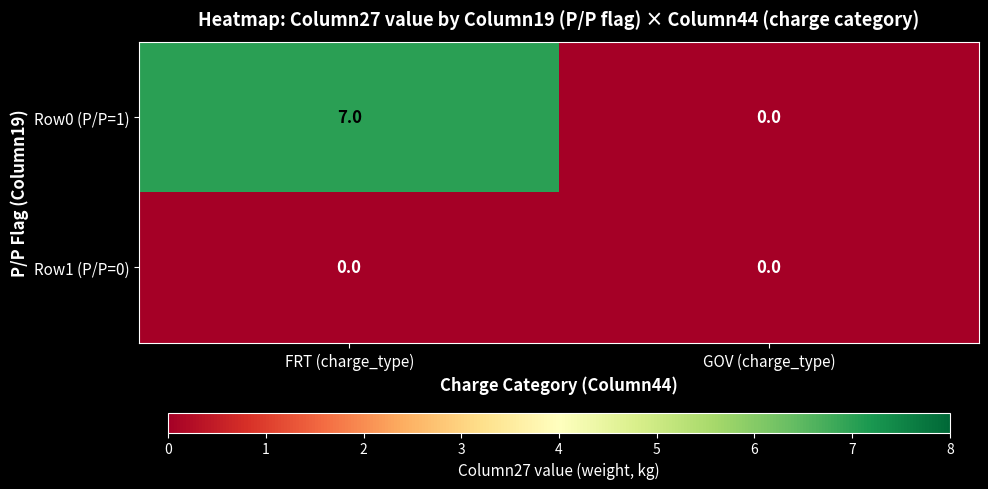

Read the Row0 (P/P=1) value at FRT (charge_type).

7